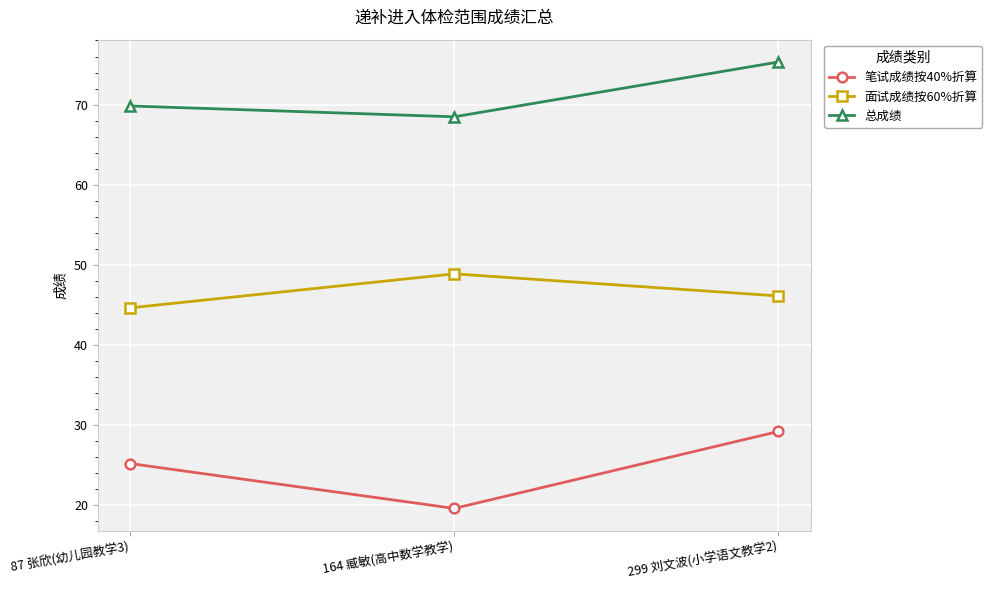

What is the spread (max minus min) of values at 87 张欣(幼儿园教学3)?

44.6